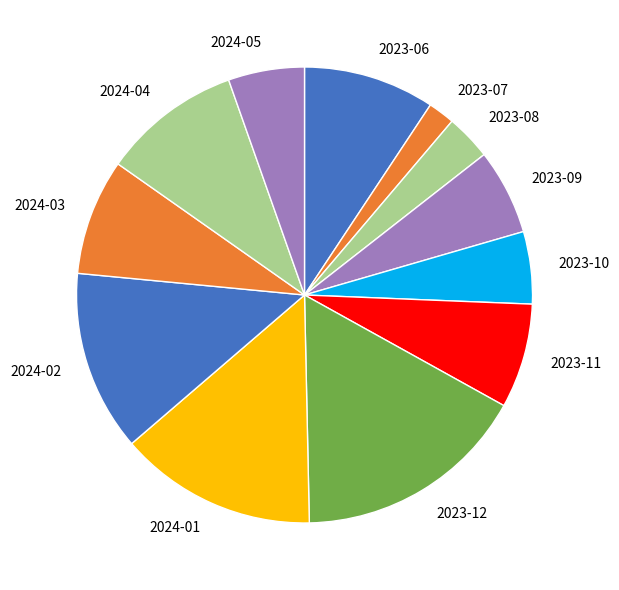

What is the largest slice in the pie chart?

2023-12